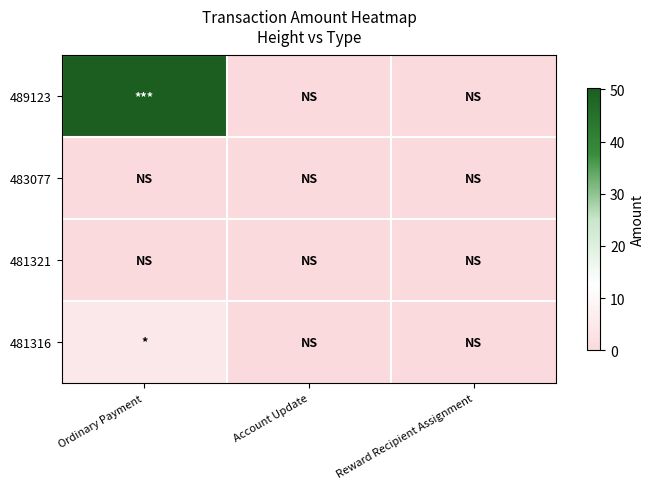

How many distinct data groups are displayed?

4